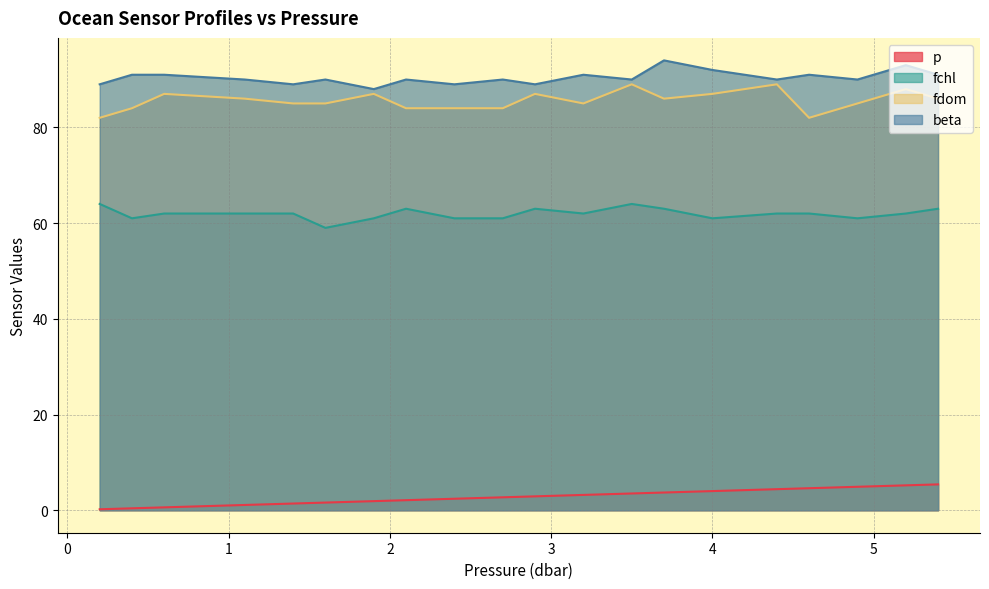

Which series changed the most between 2.1 and 2.7?

fchl